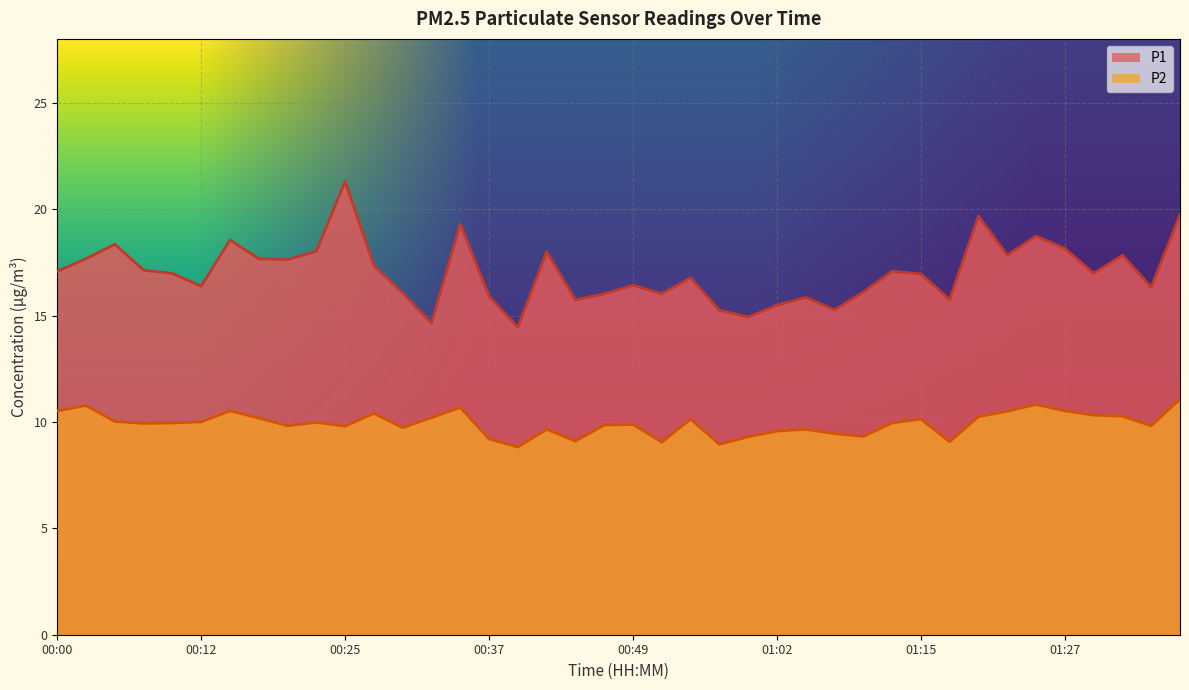

List the series in order of their peak value, lowest first.

P2, P1